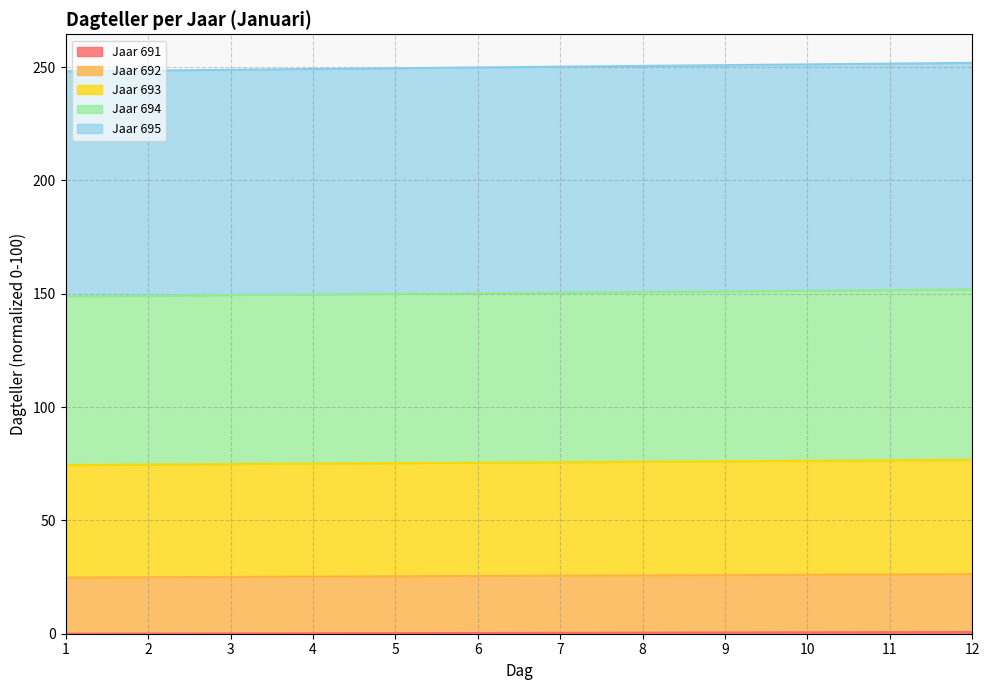

Does the chart have visible grid lines?

Yes